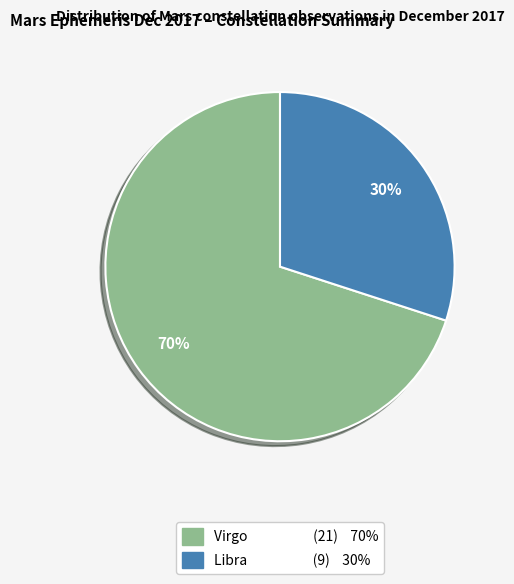

True or false: Libra accounts for 19% of the total.

False